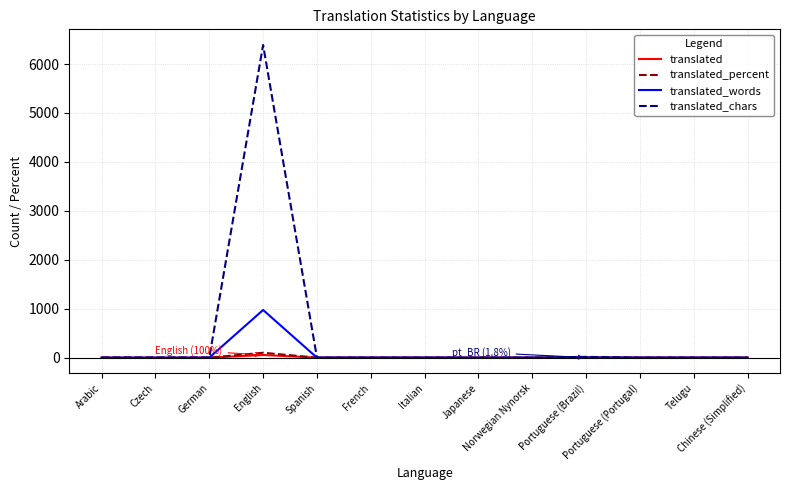

What is the maximum value for translated_words?

974.0